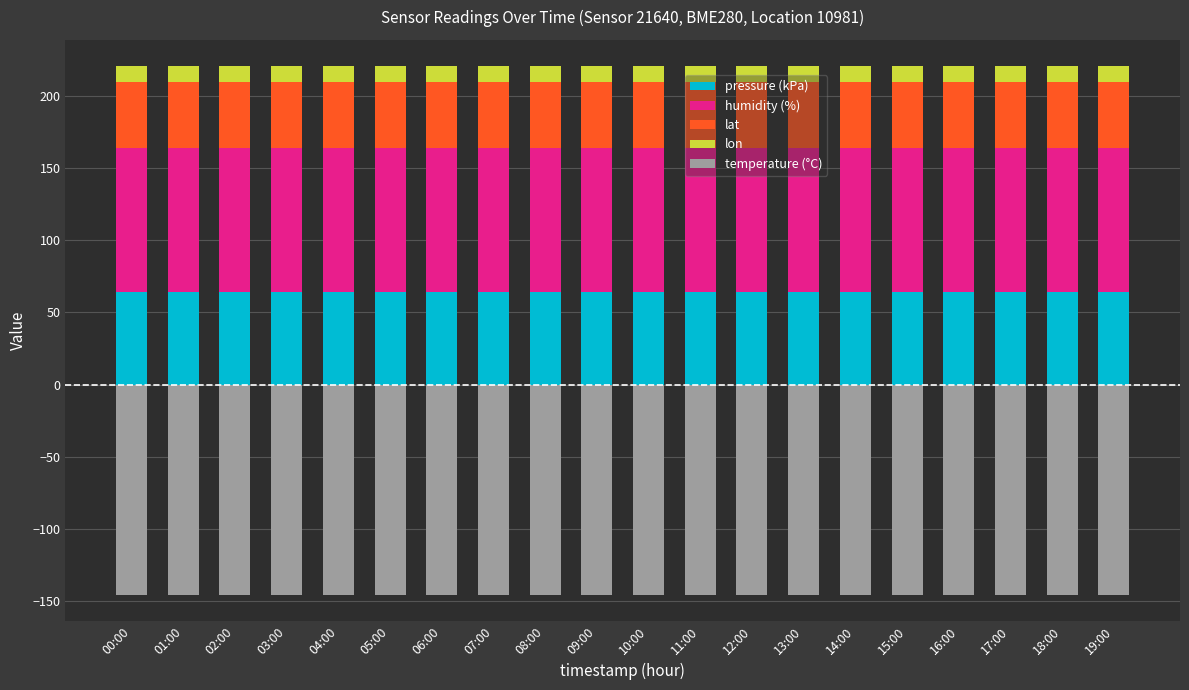

What are all the series names shown in the legend?

pressure (kPa), humidity (%), lat, lon, temperature (°C)